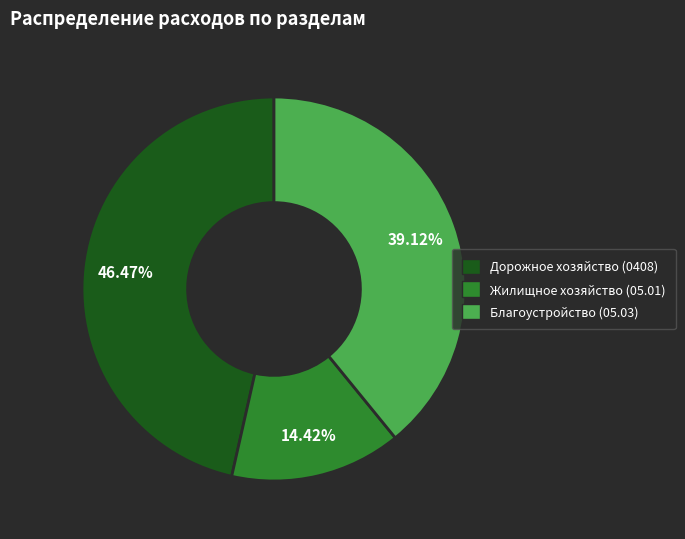

Which has a higher value, Дорожное хозяйство or Жилищное хозяйство?

Дорожное хозяйство